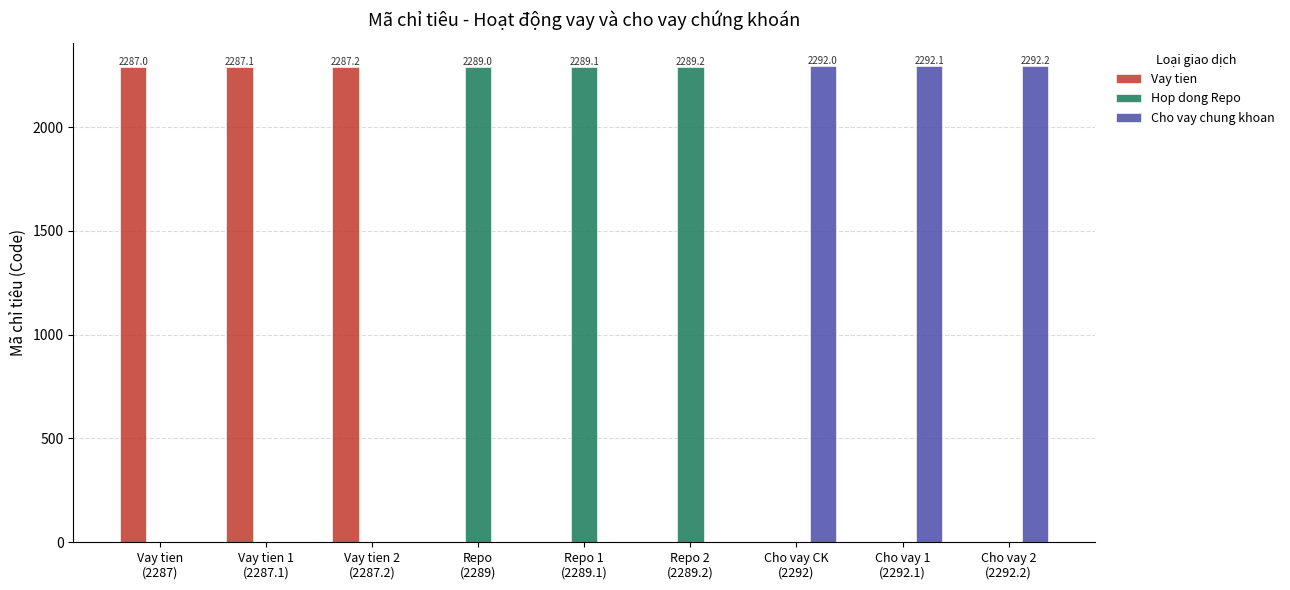

What is the greatest value displayed?

2292.2